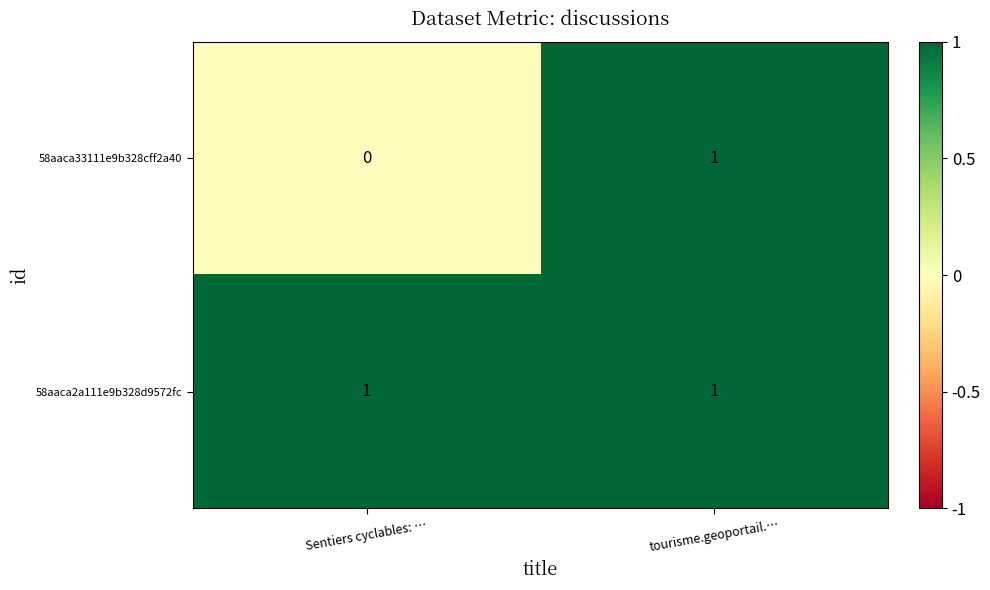

Is it true that 58aaca2a111e9b328d9572fc equals 1 at Sentiers cyclables: …?

True